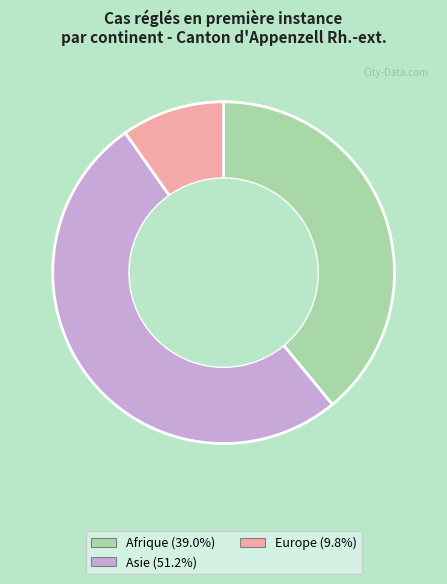

Does any single category account for the majority?

Yes